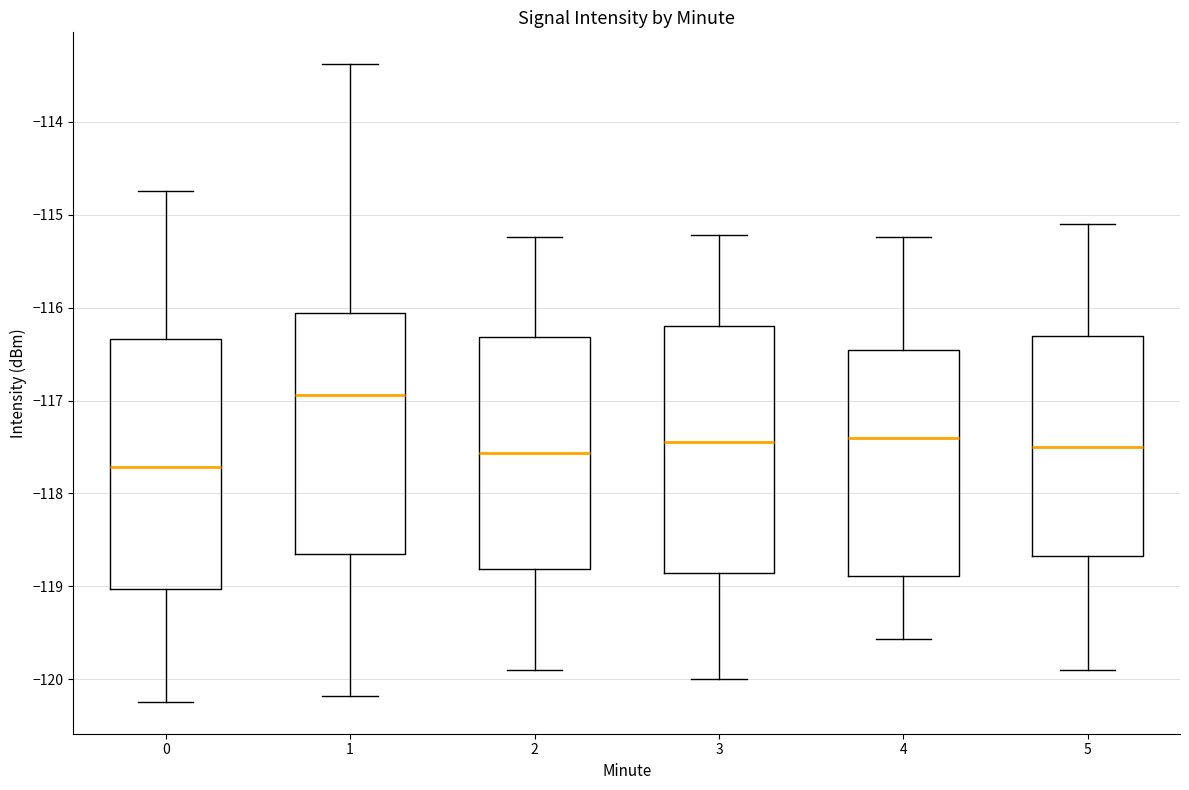

Reading left to right, transcribe this box plot: for each box, give where its median line is, the range the box spans, and where its two whiskers end, as read against the y-axis. The values are not printed on the chart, so give them approximately, as read against the axis.

0: median -117.7, box -119.0 to -116.3, whiskers -120.2 to -114.7
1: median -116.9, box -118.7 to -116.1, whiskers -120.2 to -113.4
2: median -117.6, box -118.8 to -116.3, whiskers -119.9 to -115.2
3: median -117.4, box -118.9 to -116.2, whiskers -120.0 to -115.2
4: median -117.4, box -118.9 to -116.5, whiskers -119.6 to -115.2
5: median -117.5, box -118.7 to -116.3, whiskers -119.9 to -115.1